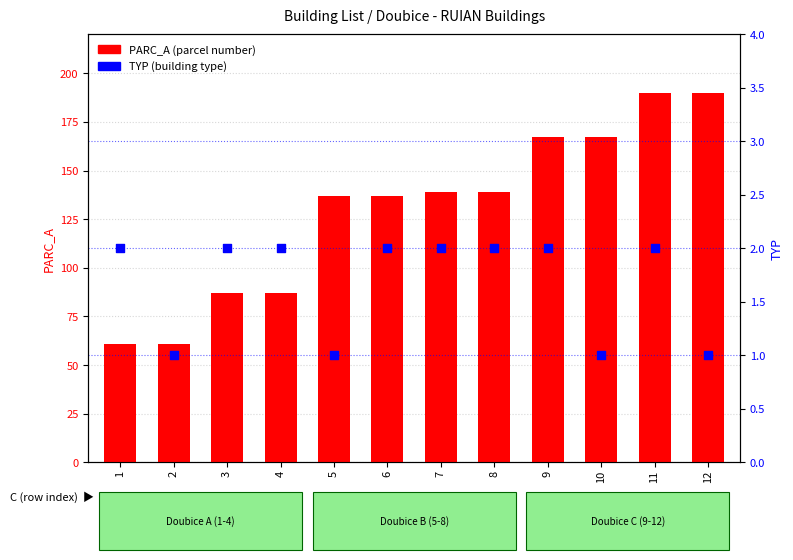

Which series contains the highest Y value?

PARC_A (parcel number)